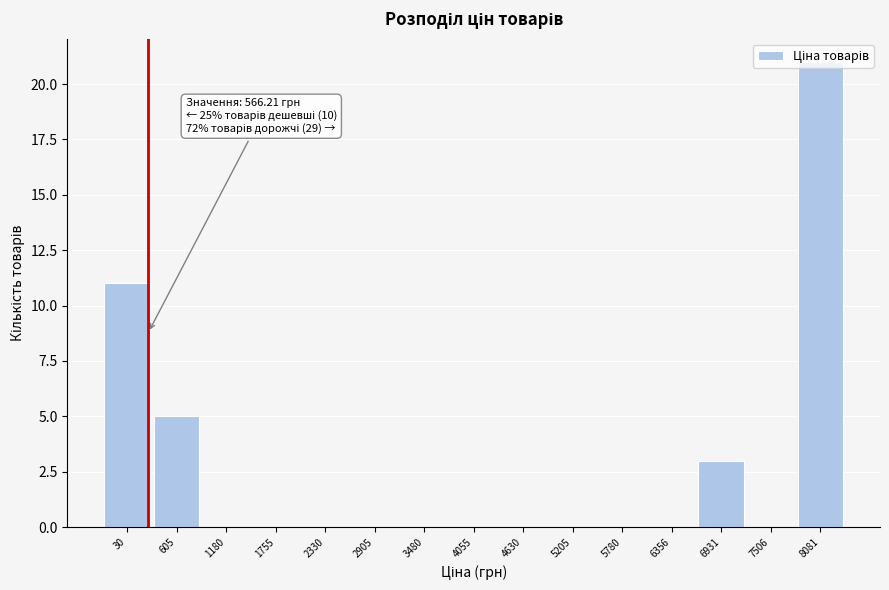

Where is the data nearest to the value 10?

30